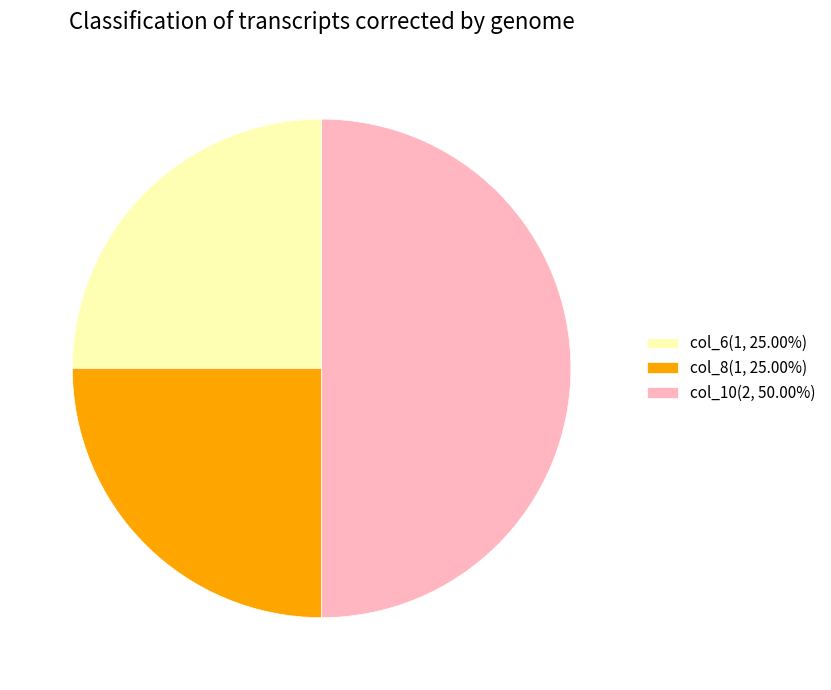

What is the ratio of the value at col_6(1, 25.00%) to the value at col_8(1, 25.00%)?

1.0